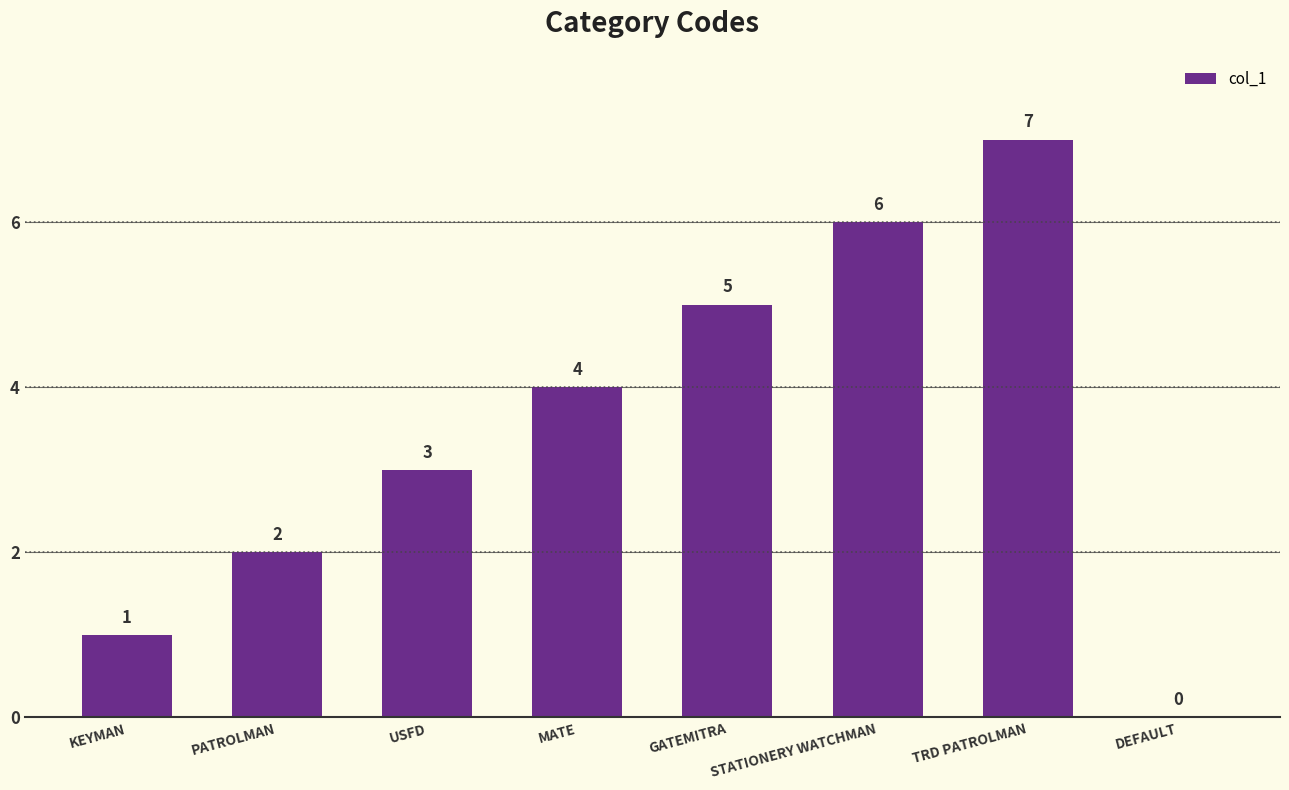

How many values are between 2 and 6?

5